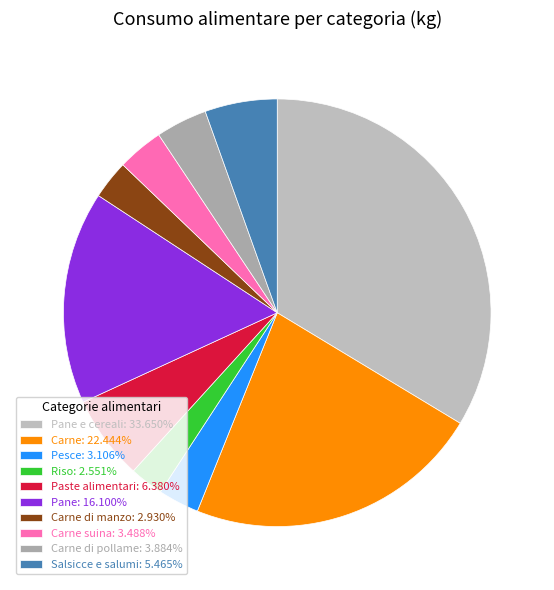

Count the number of slices in the pie.

10